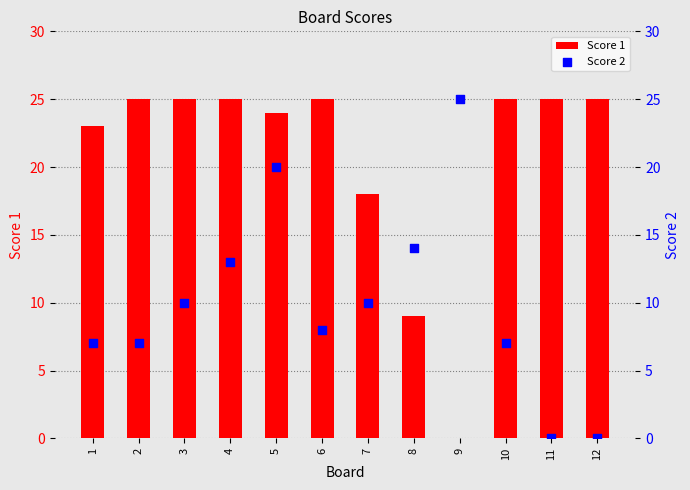

Is the value of Score 1 at 4 greater than the value of Score 2 at 10?

Yes